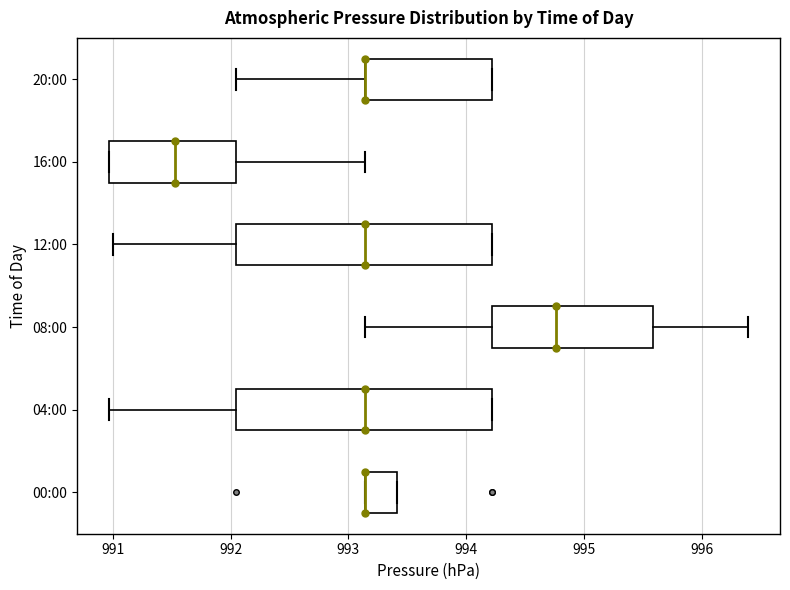

Reading bottom to top, read every box against the x-axis: the position of its median line, the range the box covers, and the ends of its whiskers. The values are not printed on the chart, so give them approximately, as read against the axis.

00:00: median 993.1 (drawn on the box's left edge), box 993.1 to 993.4, whiskers 993.1 to 993.4
04:00: median 993.1, box 992.1 to 994.2, whiskers 991.0 to 994.2
08:00: median 994.8, box 994.2 to 995.6, whiskers 993.1 to 996.4
12:00: median 993.1, box 992.1 to 994.2, whiskers 991.0 to 994.2
16:00: median 991.5, box 991.0 to 992.1, whiskers 991.0 to 993.1
20:00: median 993.1 (drawn on the box's left edge), box 993.1 to 994.2, whiskers 992.1 to 994.2